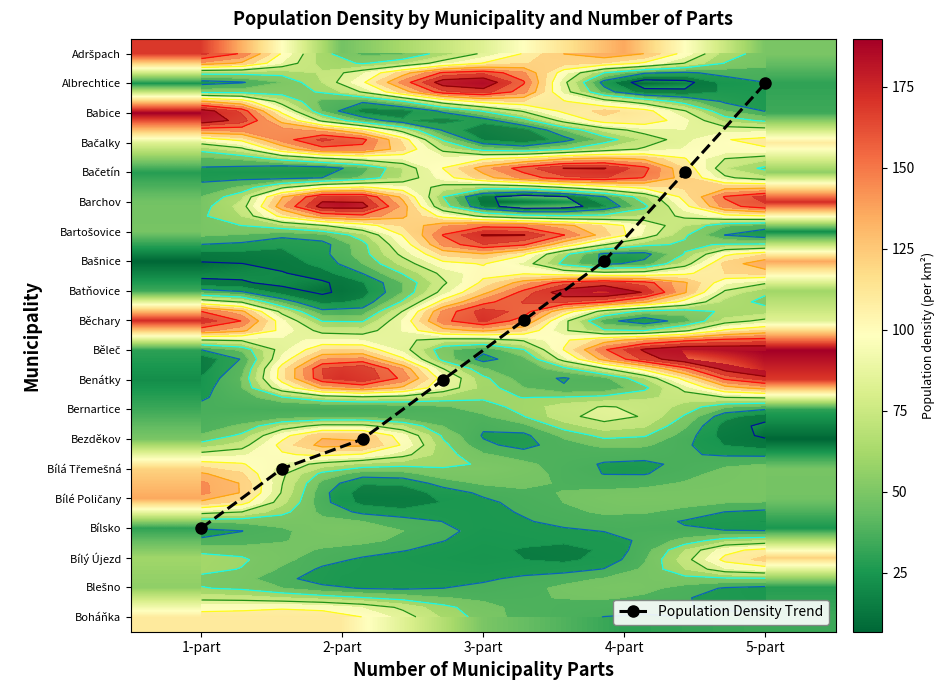

Reading left to right, extract all data points from this chart.

1: 0=168.5	1=25.2	2=189.8	3=83.1	4=28.2	5=47.5	6=48.6	7=6.9	8=34.1	9=172.8	10=29.9	11=21.5	12=33.8	13=49.6	14=121.2	15=136.1	16=30.5	17=60.5	18=55.4	19=109.8
2: 0=47.5	1=83.1	2=28.2	3=168.5	4=25.2	5=189.8	6=60.5	7=34.1	8=6.9	9=48.6	10=121.2	11=172.8	12=29.9	13=136.1	14=55.4	15=21.5	16=49.6	17=33.8	18=30.5	19=109.8
3: 0=83.1	1=189.8	2=48.6	3=25.2	4=136.1	5=6.9	6=172.8	7=109.8	8=121.2	9=168.5	10=33.8	11=60.5	12=47.5	13=30.5	14=55.4	15=29.9	16=28.2	17=21.5	18=34.1	19=49.6
4: 0=136.1	1=6.9	2=121.2	3=60.5	4=172.8	5=33.8	6=109.8	7=21.5	8=189.8	9=25.2	10=168.5	11=47.5	12=83.1	13=55.4	14=28.2	15=49.6	16=34.1	17=29.9	18=48.6	19=30.5
5: 0=49.6	1=30.5	2=34.1	3=109.8	4=55.4	5=172.8	6=21.5	7=136.1	8=60.5	9=83.1	10=189.8	11=168.5	12=29.9	13=6.9	14=48.6	15=47.5	16=25.2	17=121.2	18=28.2	19=33.8